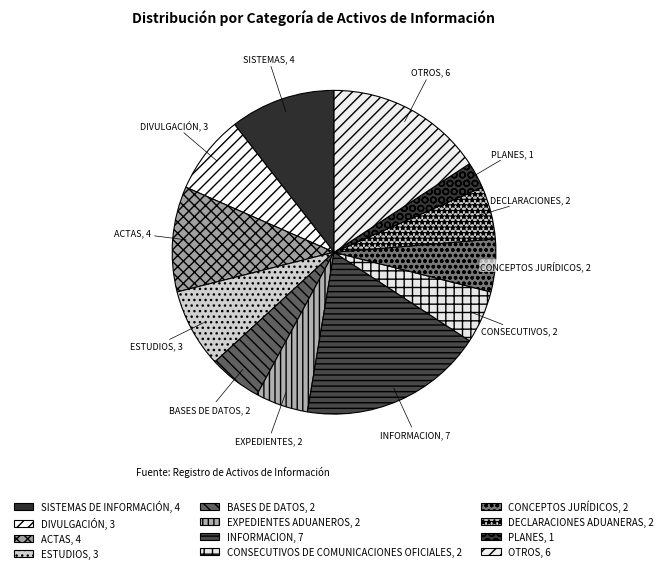

Is INFORMACION the majority of the pie?

No